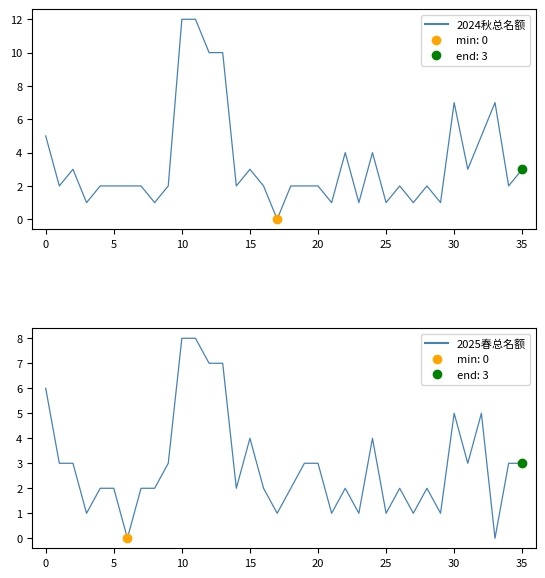

Which series reaches the minimum Y coordinate?

2024秋总名额